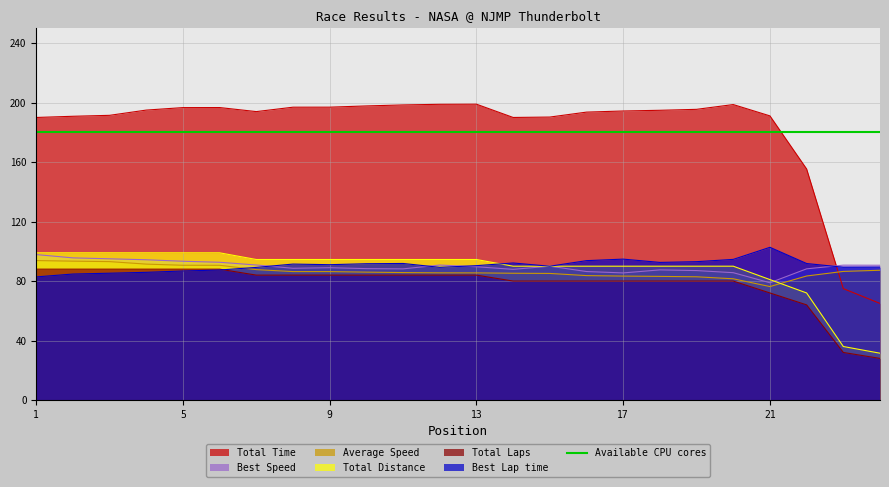

What is the average value of the Best Lap time series?

90.5